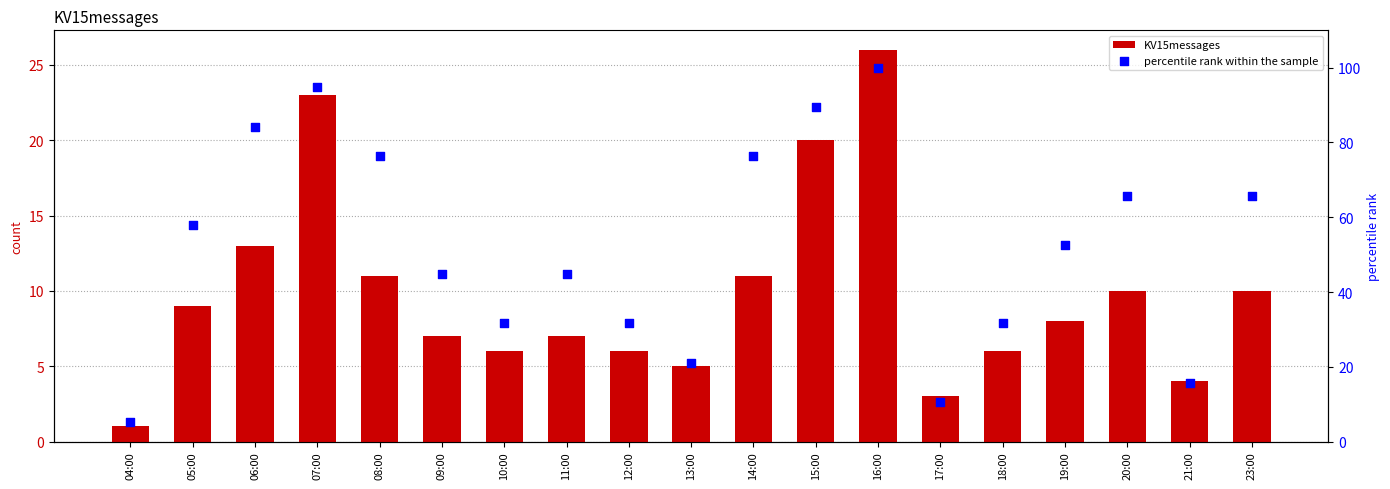

At how many categories does at least one series exceed 16?

16